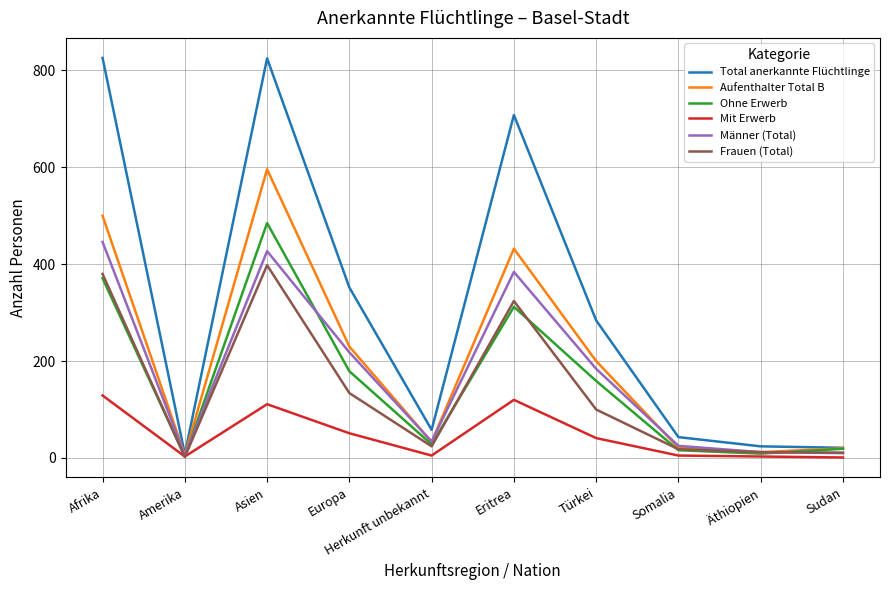

The value of Total anerkannte Flüchtlinge at Afrika is 473. True or false?

False